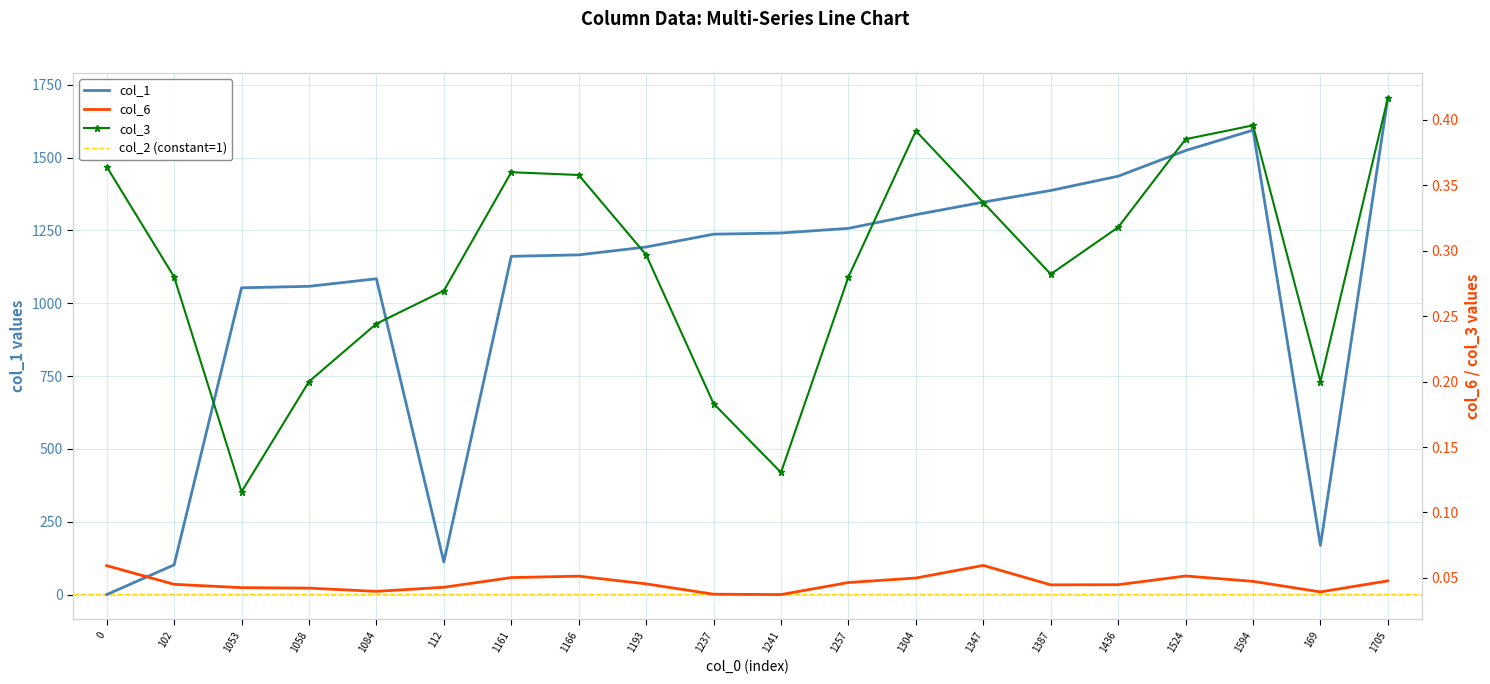

The col_1 series shows 1524 at 1524. True or false?

True